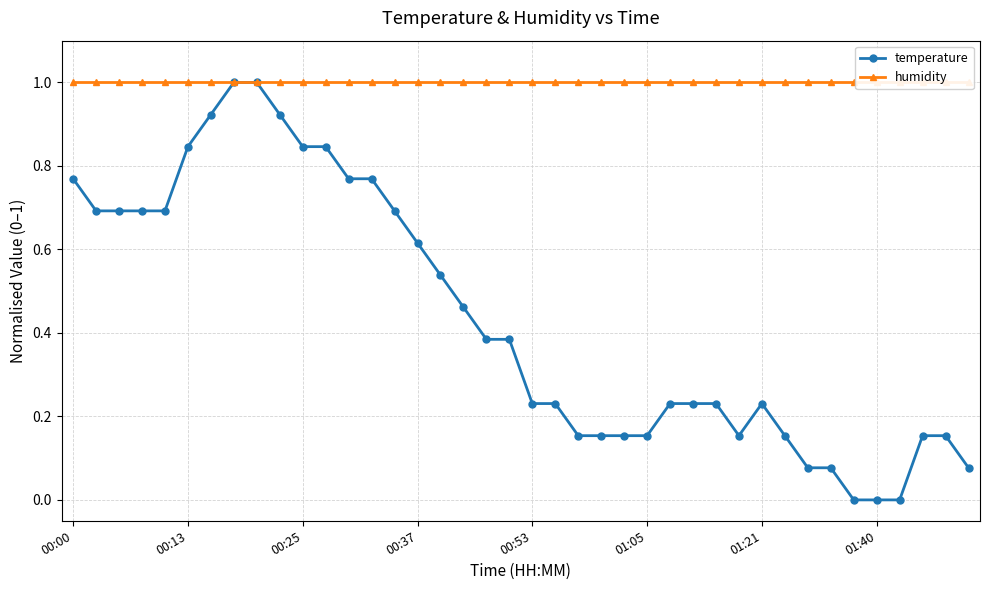

True or false: temperature has more than 0 interior local peaks.

True